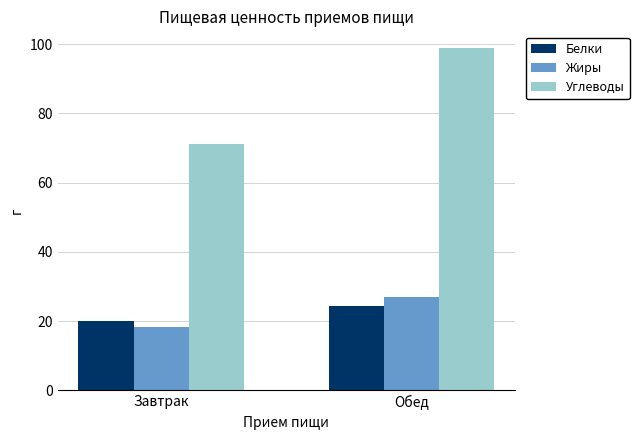

How many values in the Углеводы series exceed 98?

1